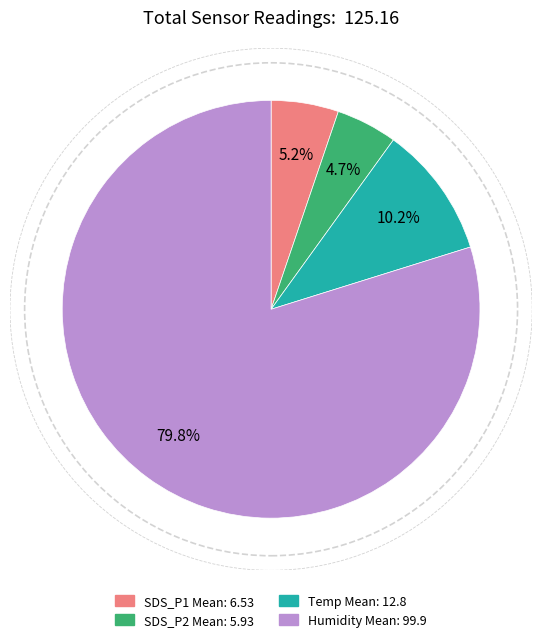

Which has a higher value, Temp Mean or Humidity Mean?

Humidity Mean